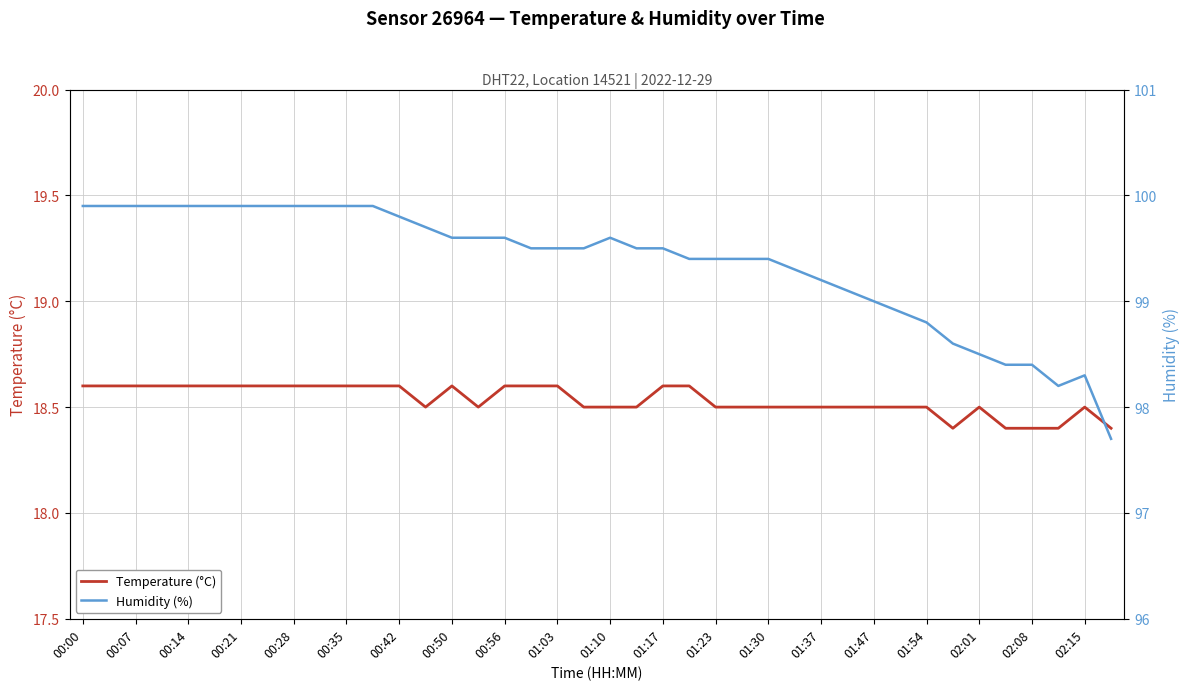

What is the minimum value for Temperature (°C)?

18.4